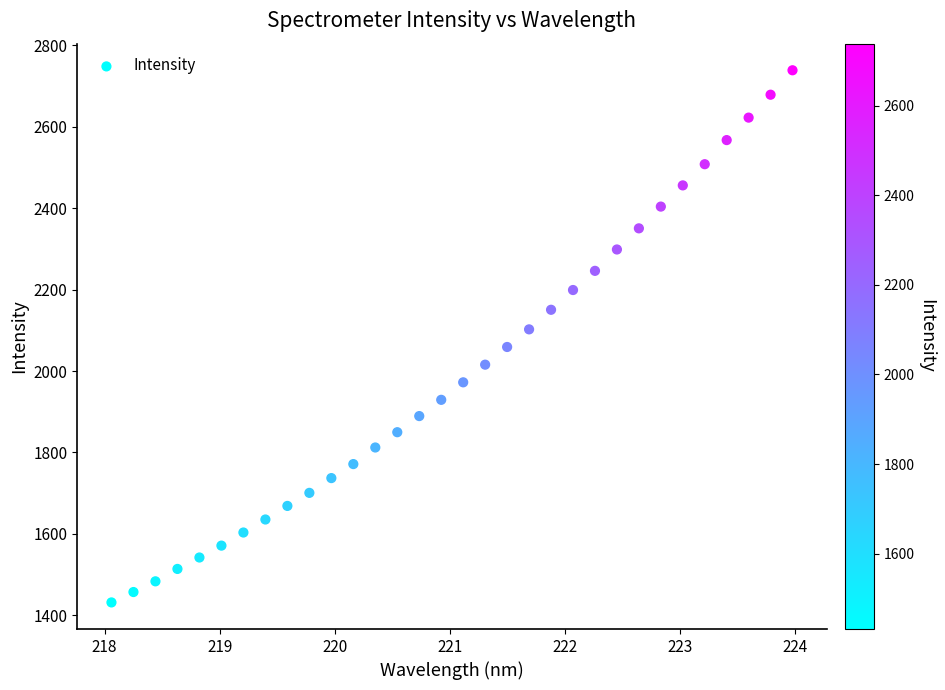

What is the range of X values (max minus min)?

5.9